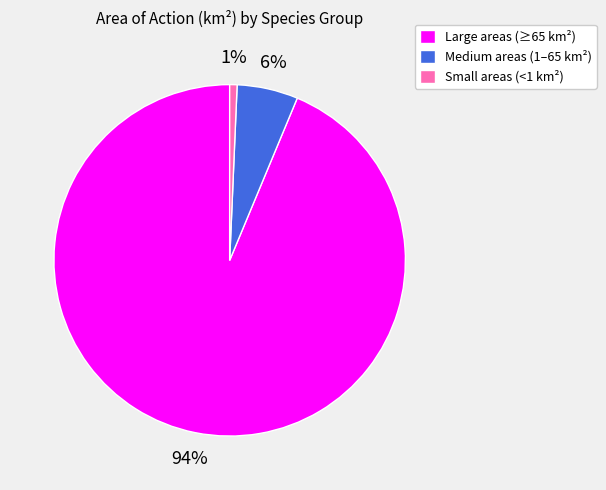

Is there a majority slice in this chart?

Yes